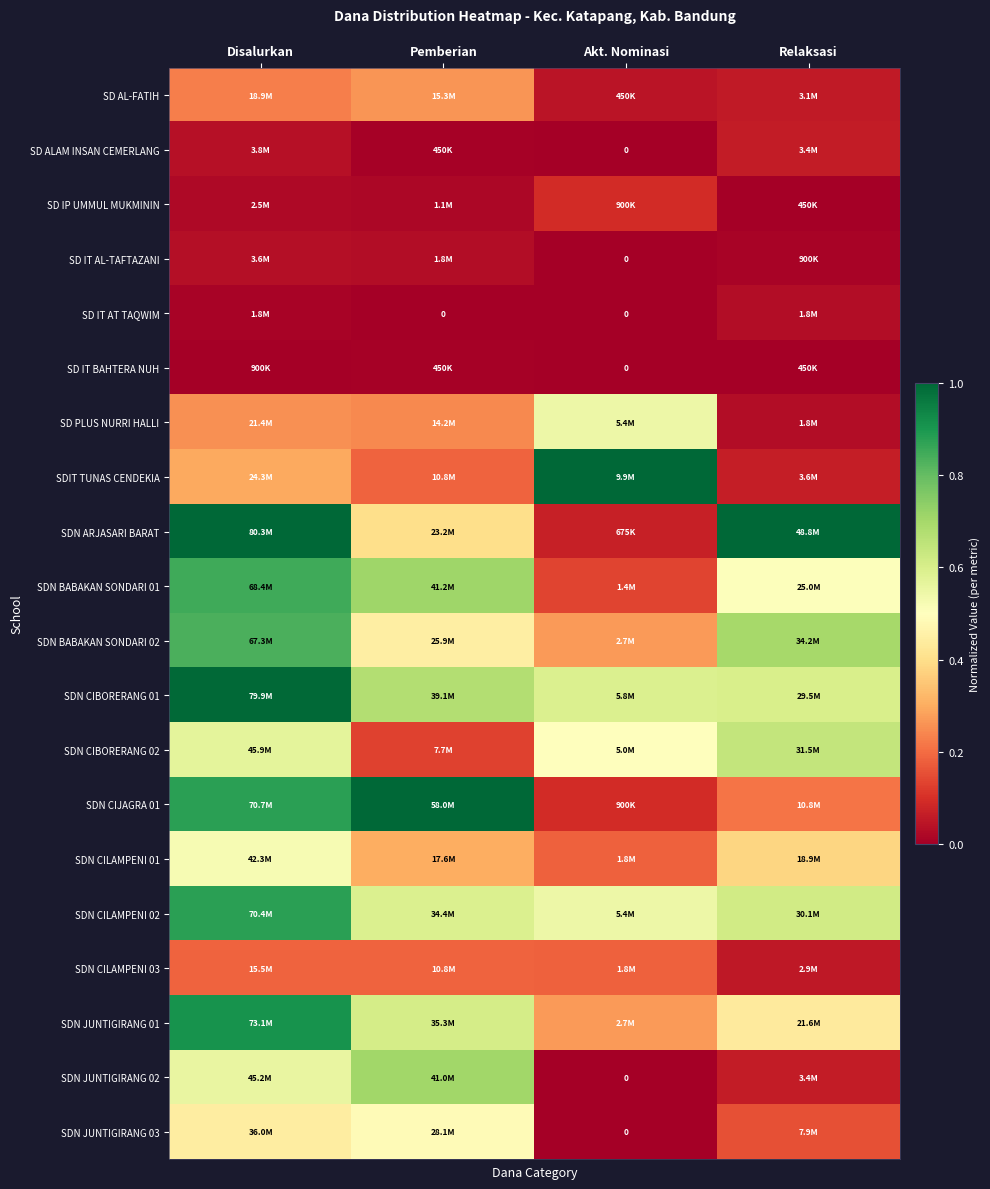

Which has a higher value, Akt. Nominasi or Pemberian?

Pemberian